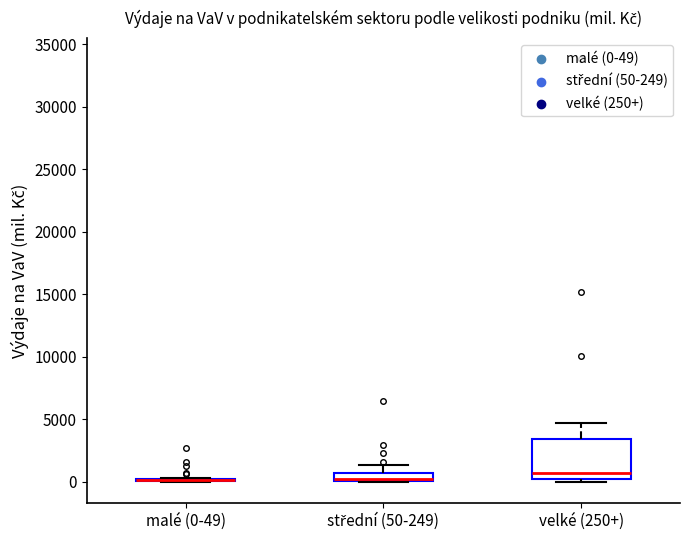

Comparing the boxes themselves (not the whiskers), which one is the tallest?

velké (250+)